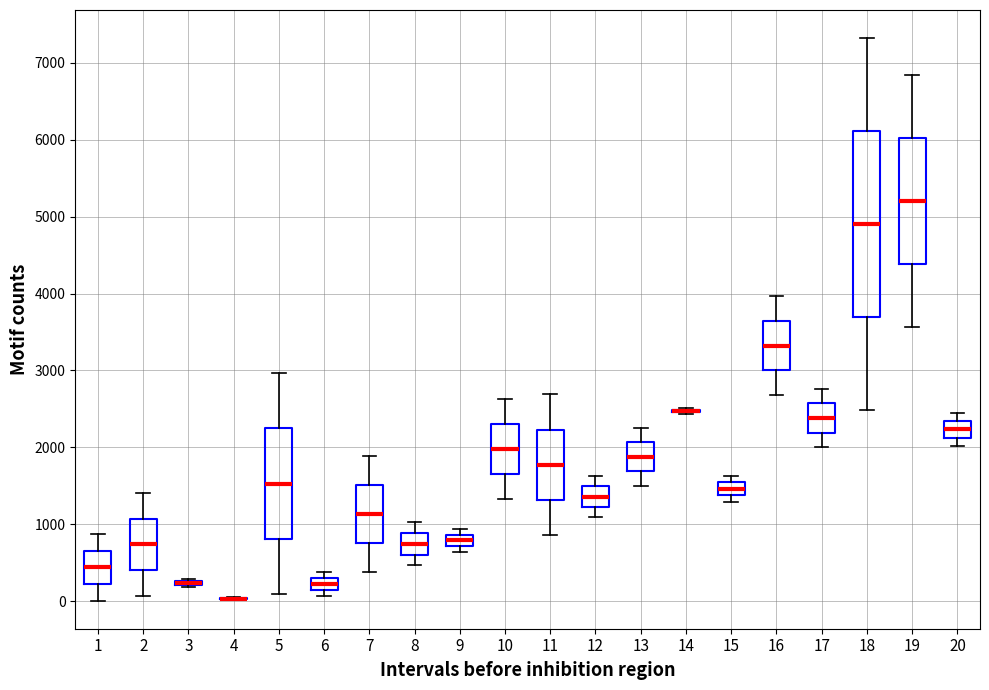

Where does the upper whisker of the box at x = 5 end on the y-axis? The values are not printed on the chart, so give them approximately, as read against the axis.

3000